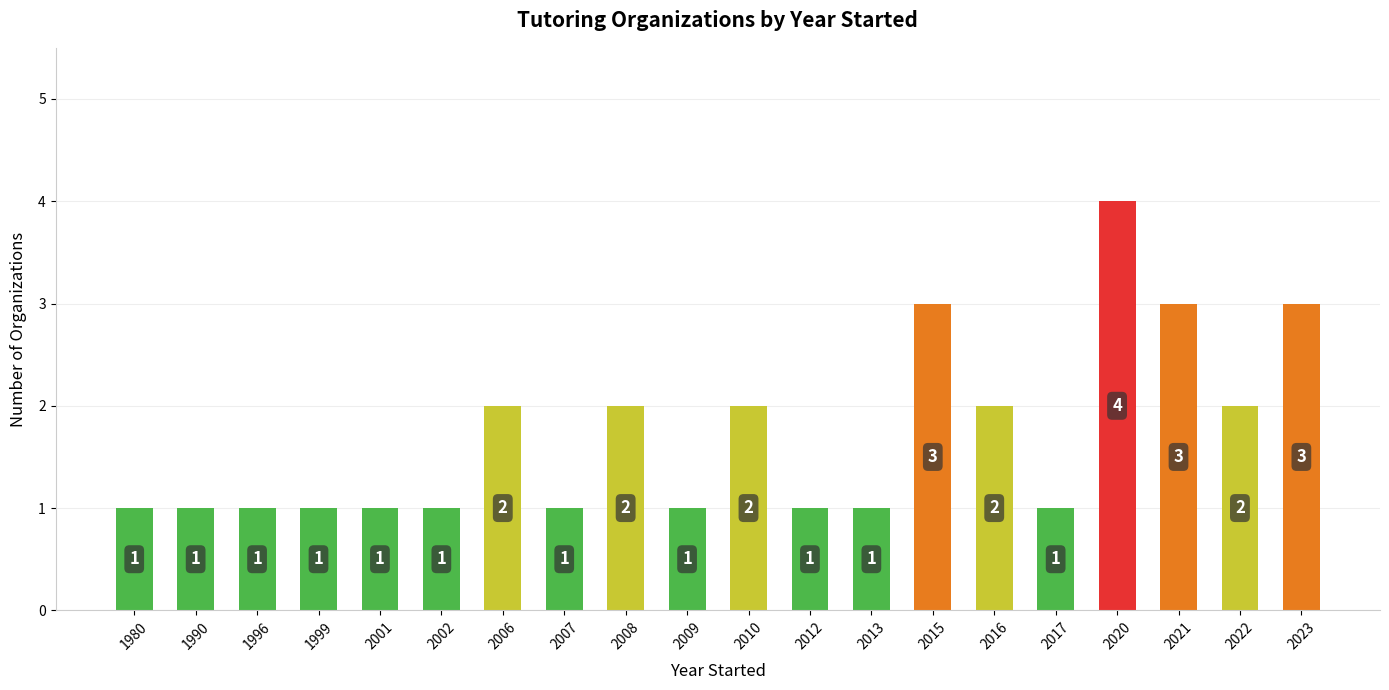

What is the approximate value at 2008?

2